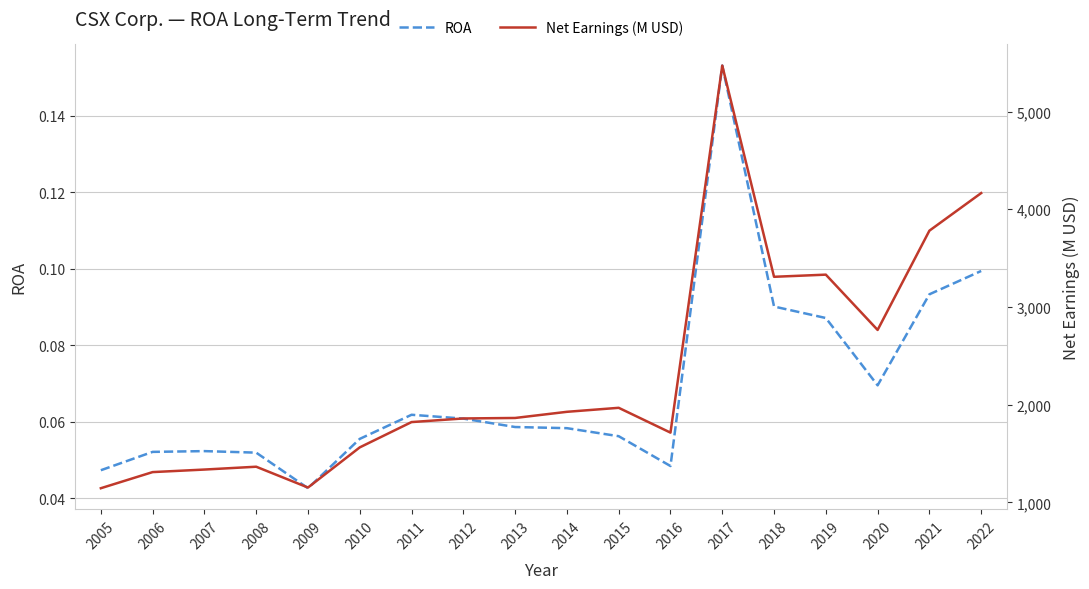

What is the maximum value for Net Earnings (M USD)?

5471.0